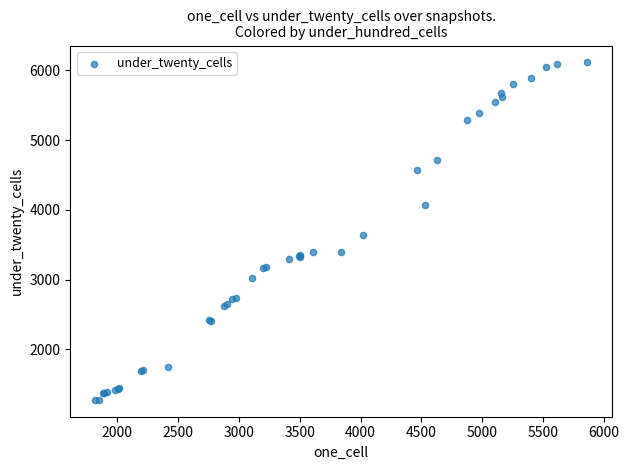

What Y value in the scatter plot is closest to 3694?

3634